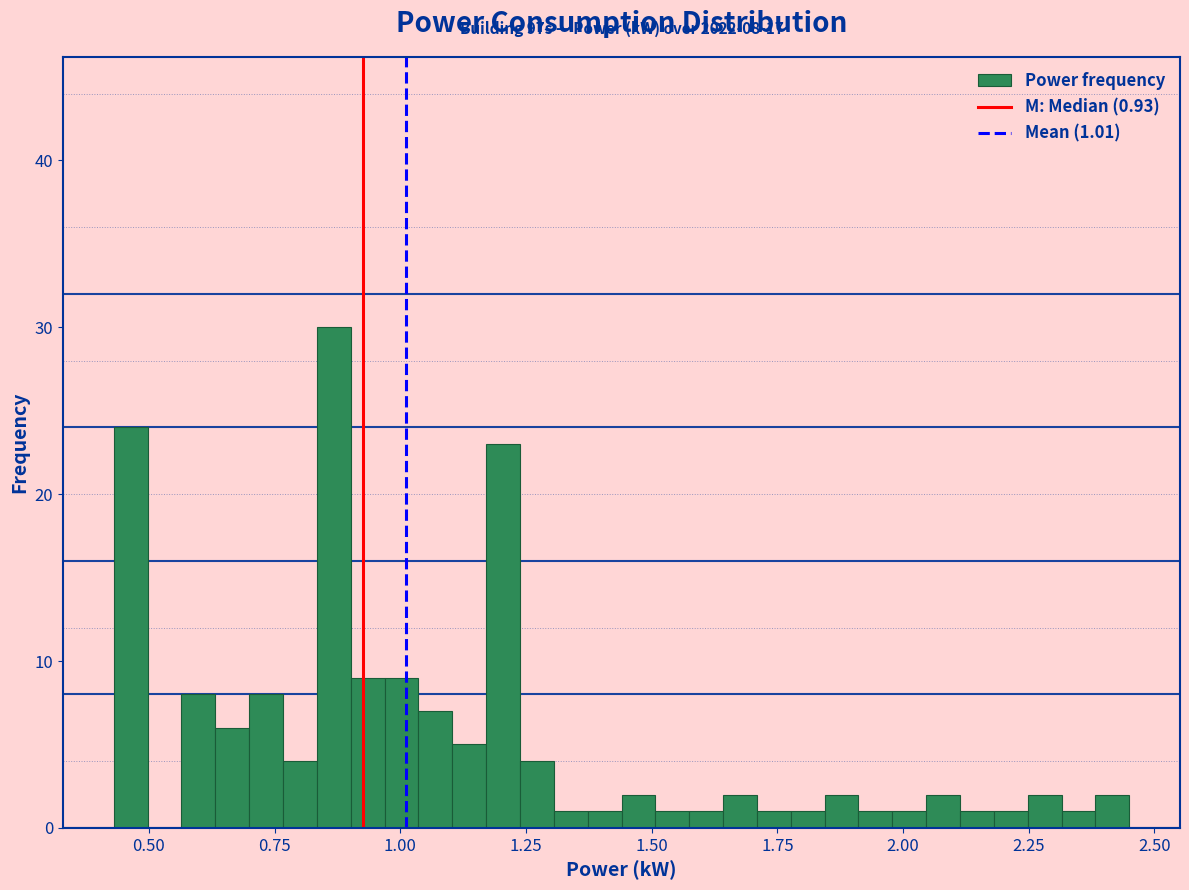

Around what value on the x-axis is the tallest bar? Give the approximate position of its centre, as read against the axis.

0.85